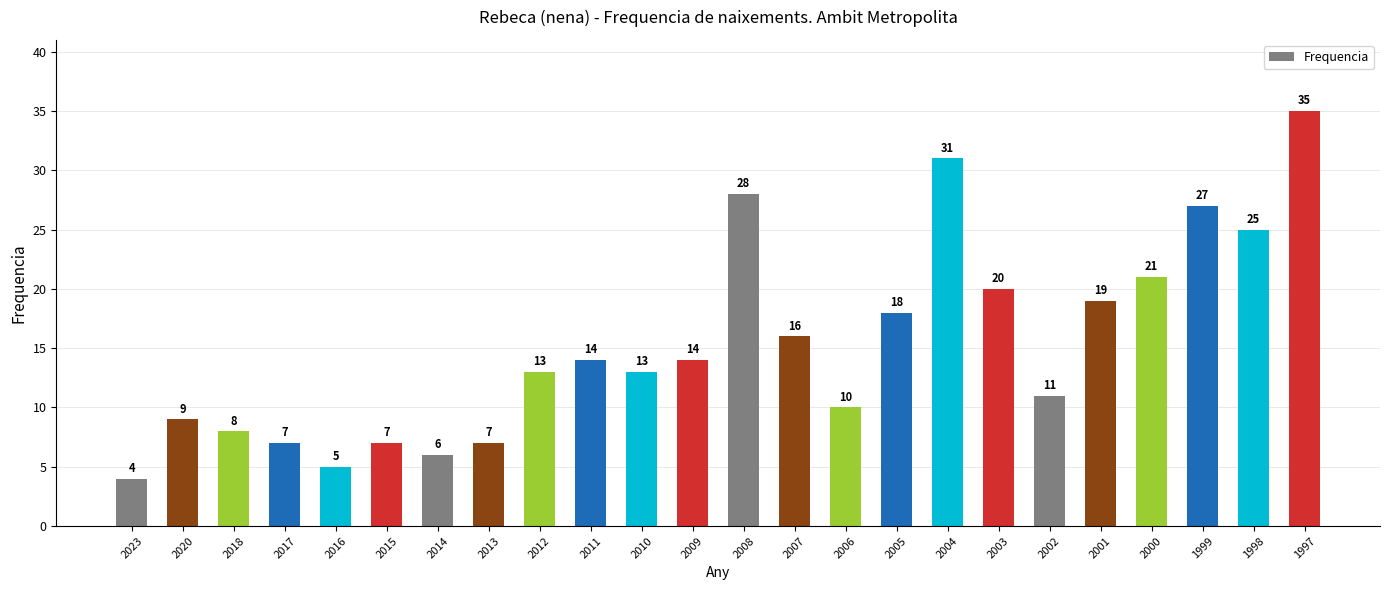

What is the value of the 21st bar from the left?

21